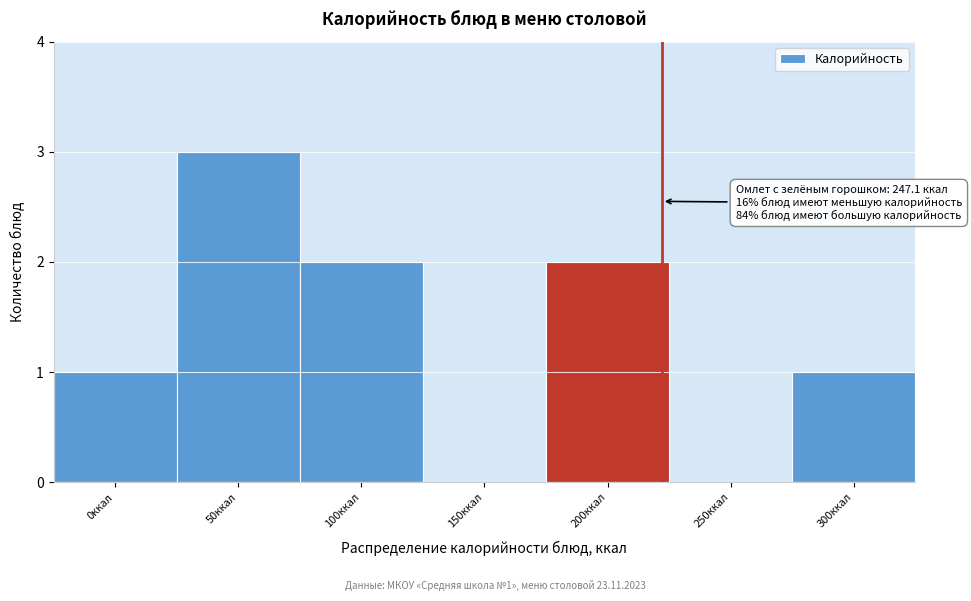

Reading right to left, list all the values displayed in this chart.

300ккал=1	250ккал=0	200ккал=2	150ккал=0	100ккал=2	50ккал=3	0ккал=1